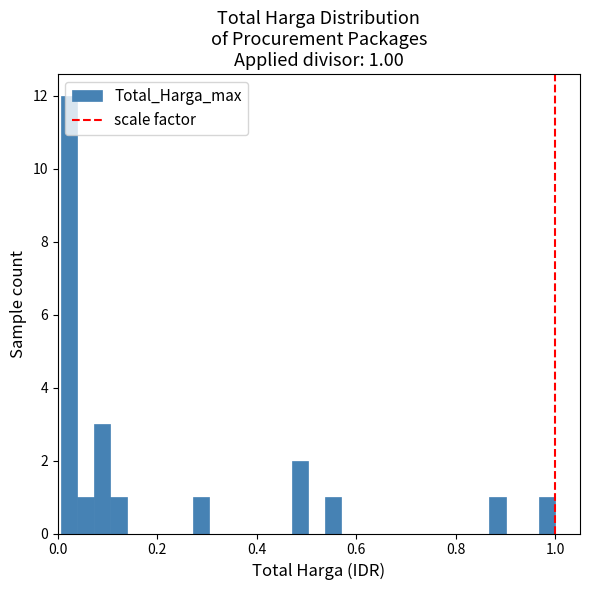

Around what value on the x-axis is the tallest bar? Give the approximate position of its centre, as read against the axis.

0.02